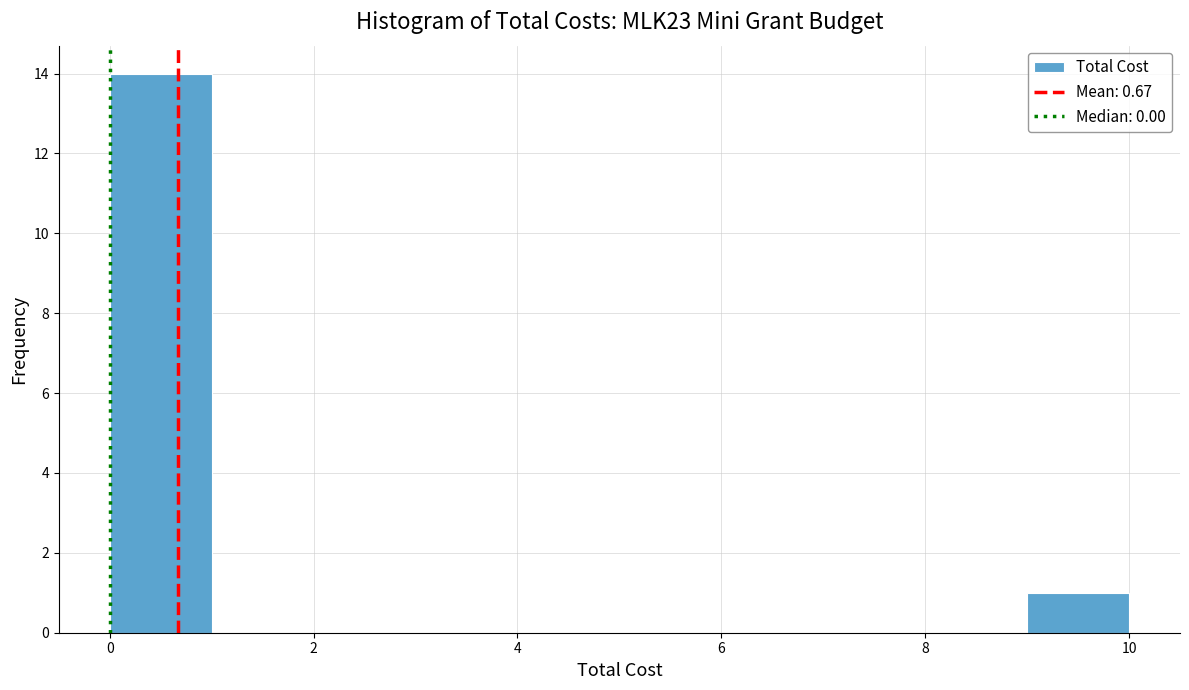

Reading left to right, transcribe this chart: for each bar, give the range it covers on the x-axis and its height. The values are not printed on the chart, so give them approximately, as read against the axis.

0 to 1: 14
1 to 2: 0
2 to 3: 0
3 to 4: 0
4 to 5: 0
5 to 6: 0
6 to 7: 0
7 to 8: 0
8 to 9: 0
9 to 10: 1